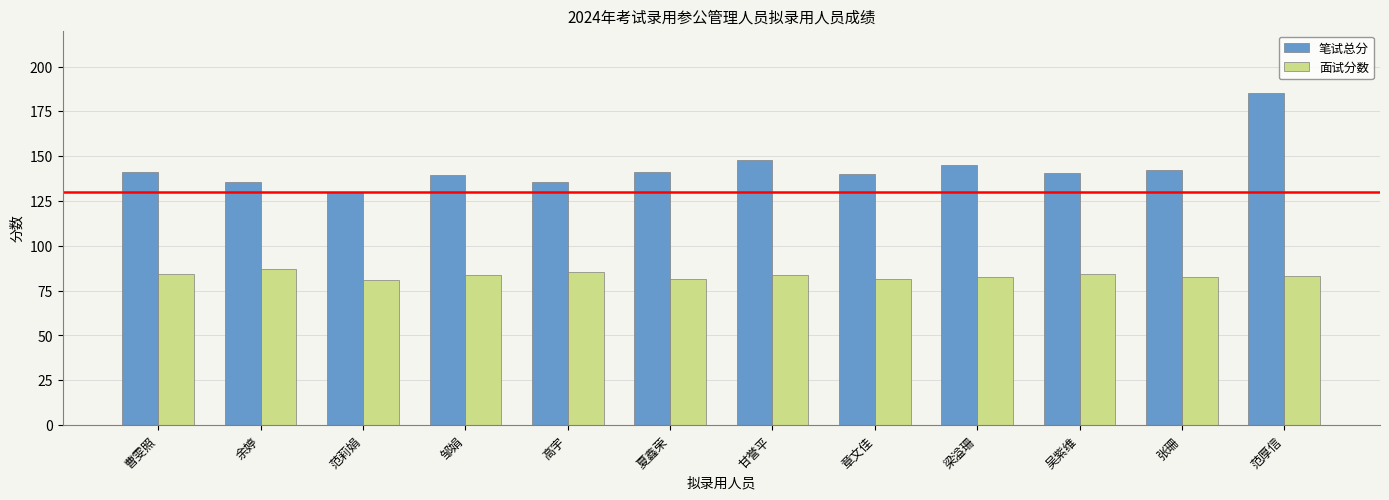

What value does the 面试分数 series have at 范厚信?

83.2